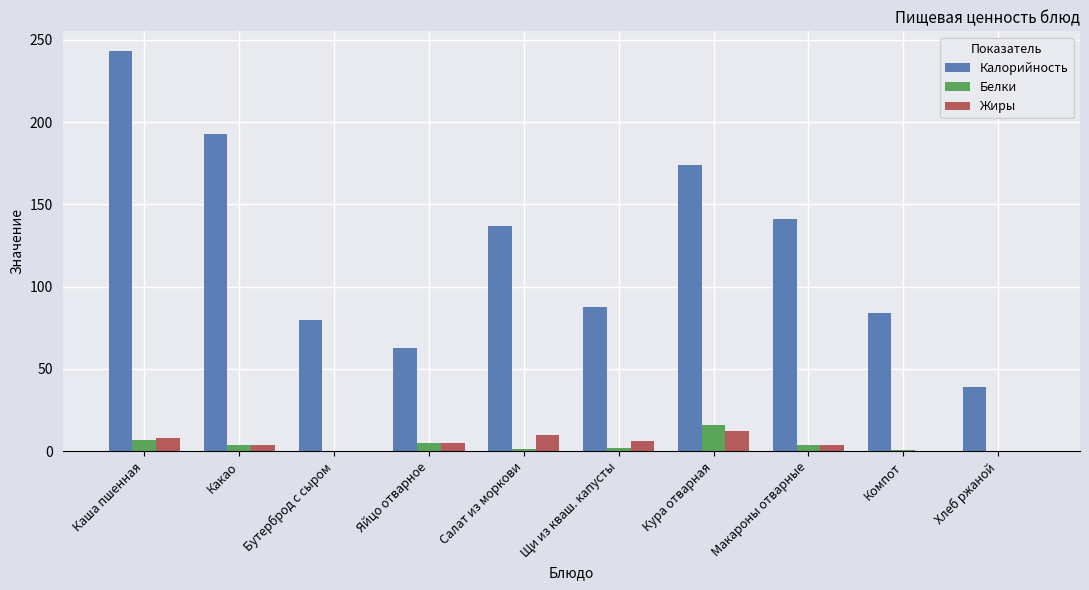

Which series changed the most between Щи из кваш. капусты and Хлеб ржаной?

Калорийность